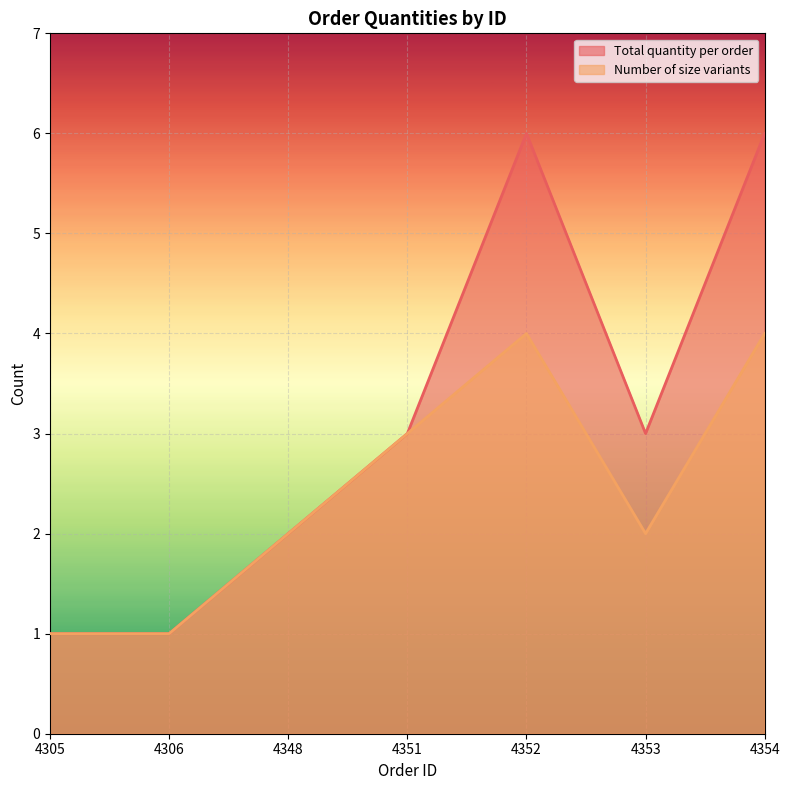

Is it true that Number of size variants equals 3 at 4348?

False